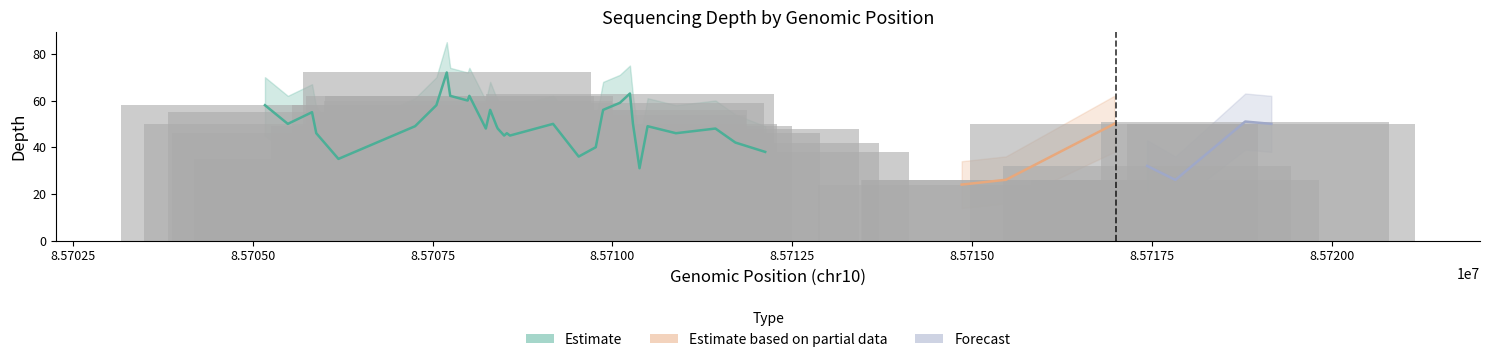

True or false: depth has a value of 63 at 24.

True